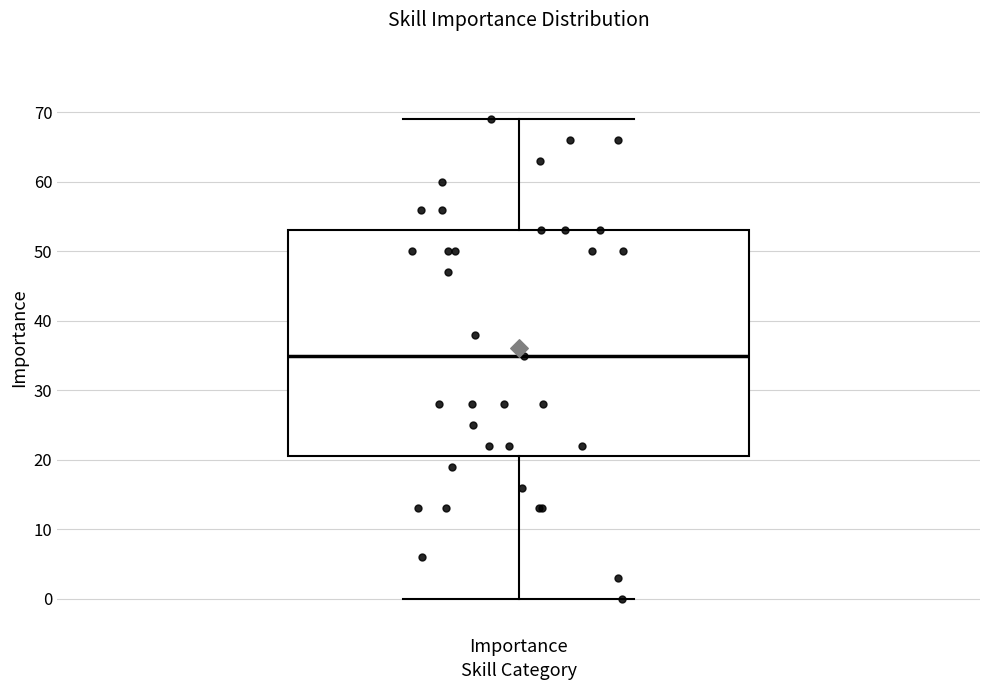

Read this box plot against the y-axis: the position of the median line, the range covered by the box, and the ends of both whiskers. The values are not printed on the chart, so give them approximately, as read against the axis.

median 35, box 21 to 53, whiskers 0 to 69